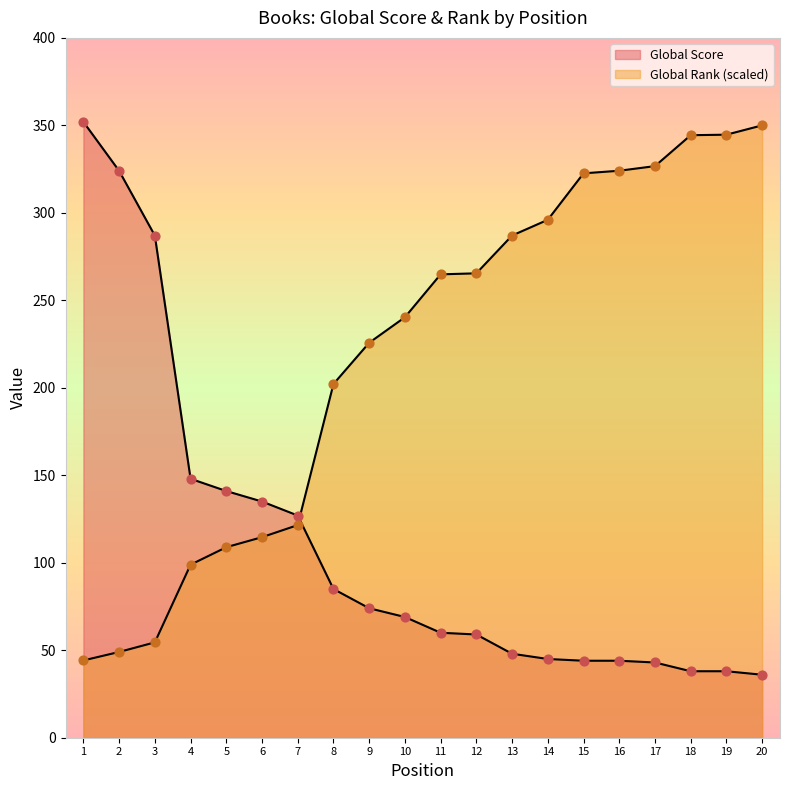

Which series has the widest spread of Y values?

Global Score